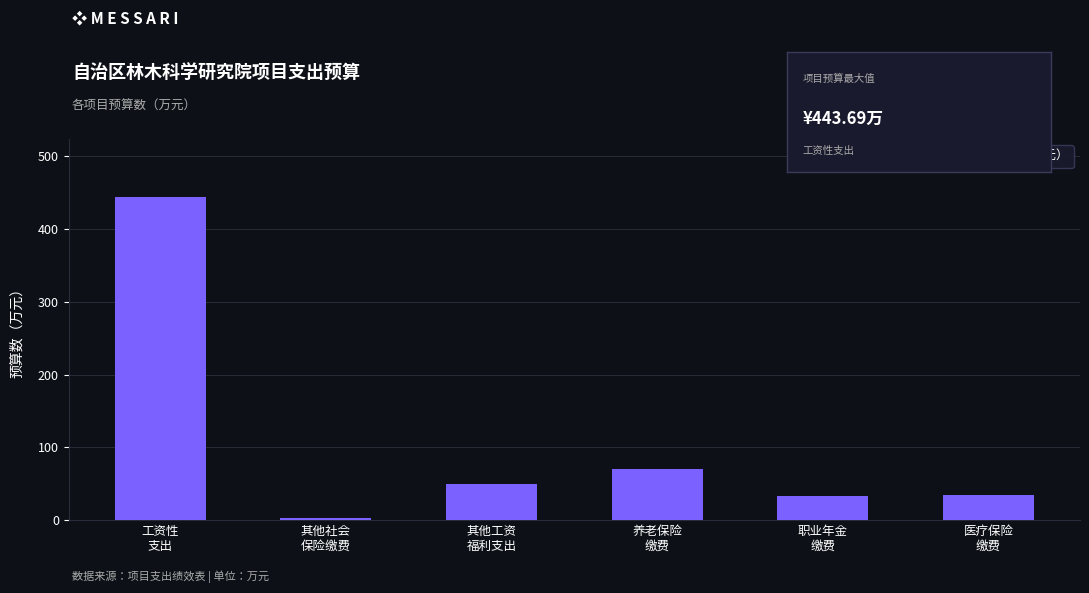

At which label is the value closest to 223?

养老保险
缴费